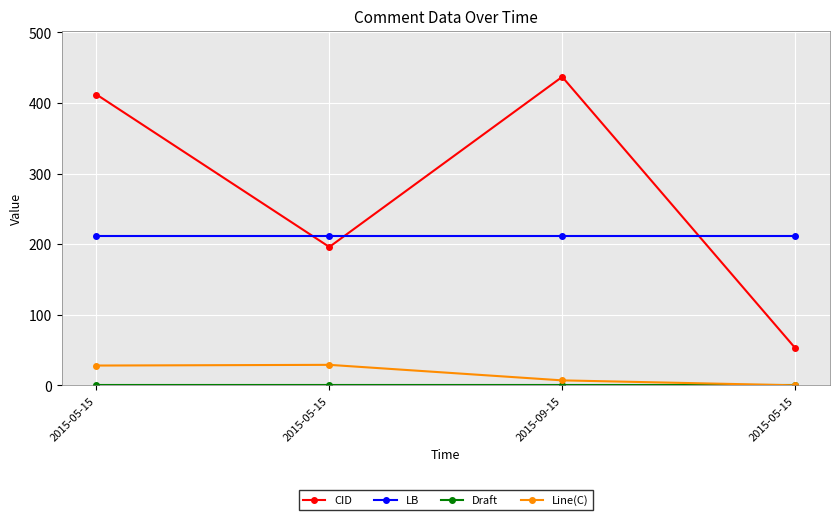

Which has a higher value, 2015-09-15 or 2015-05-15?

2015-09-15